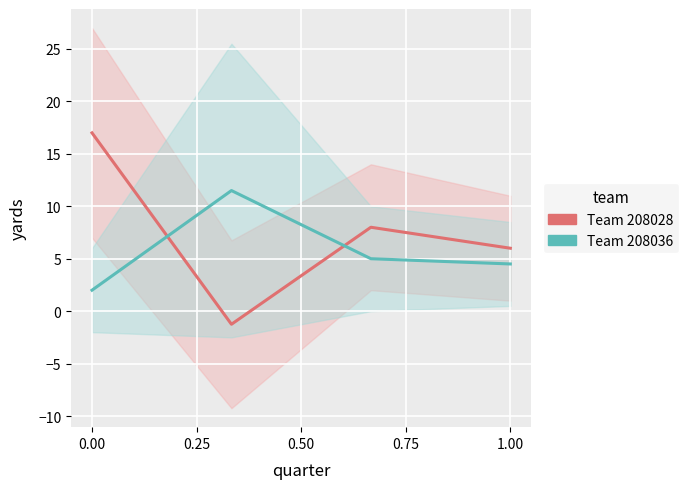

How many data points does each series have?

4